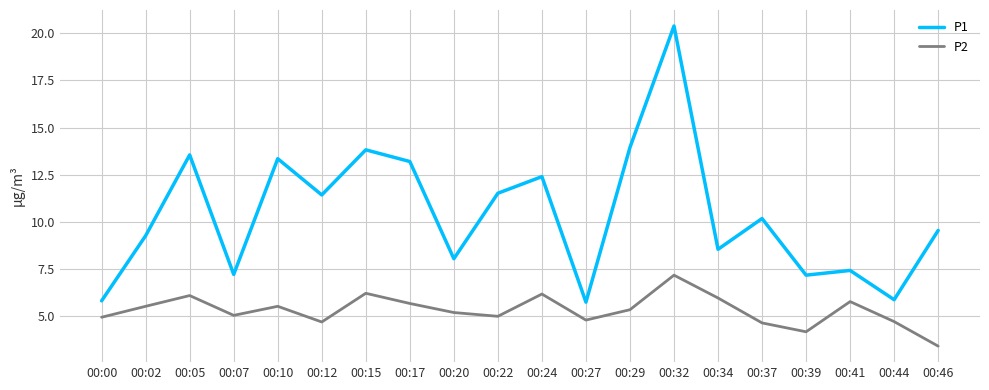

Which series has the largest total across all categories?

P1